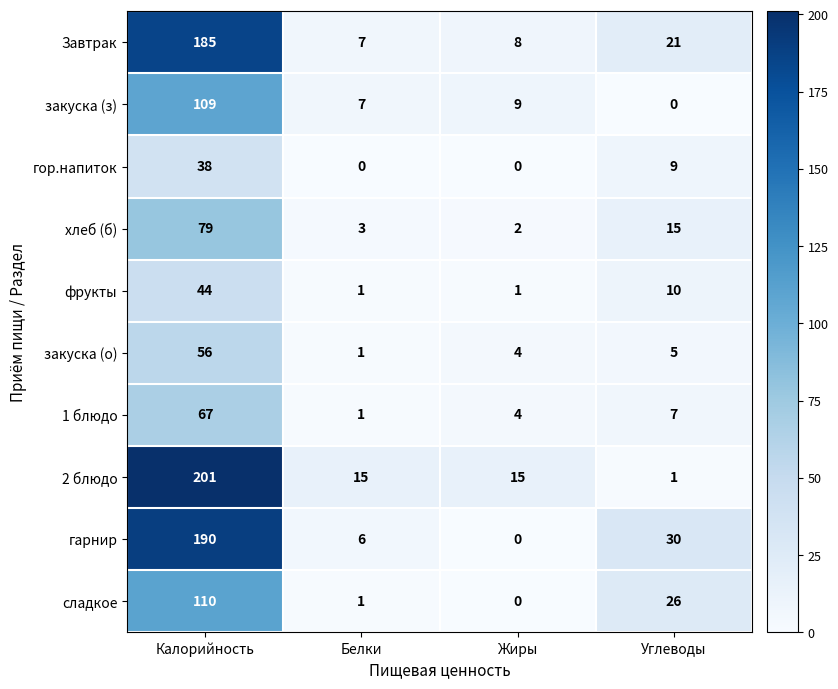

Where does the фрукты series first go above 10?

Калорийность